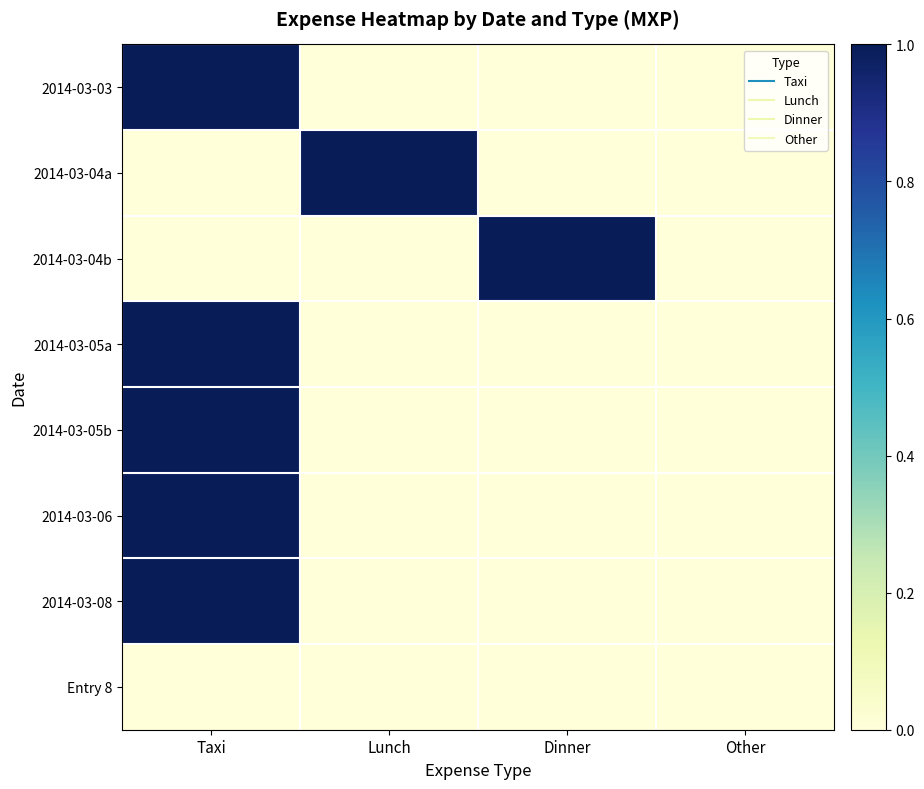

How many categories are shown in the chart?

4